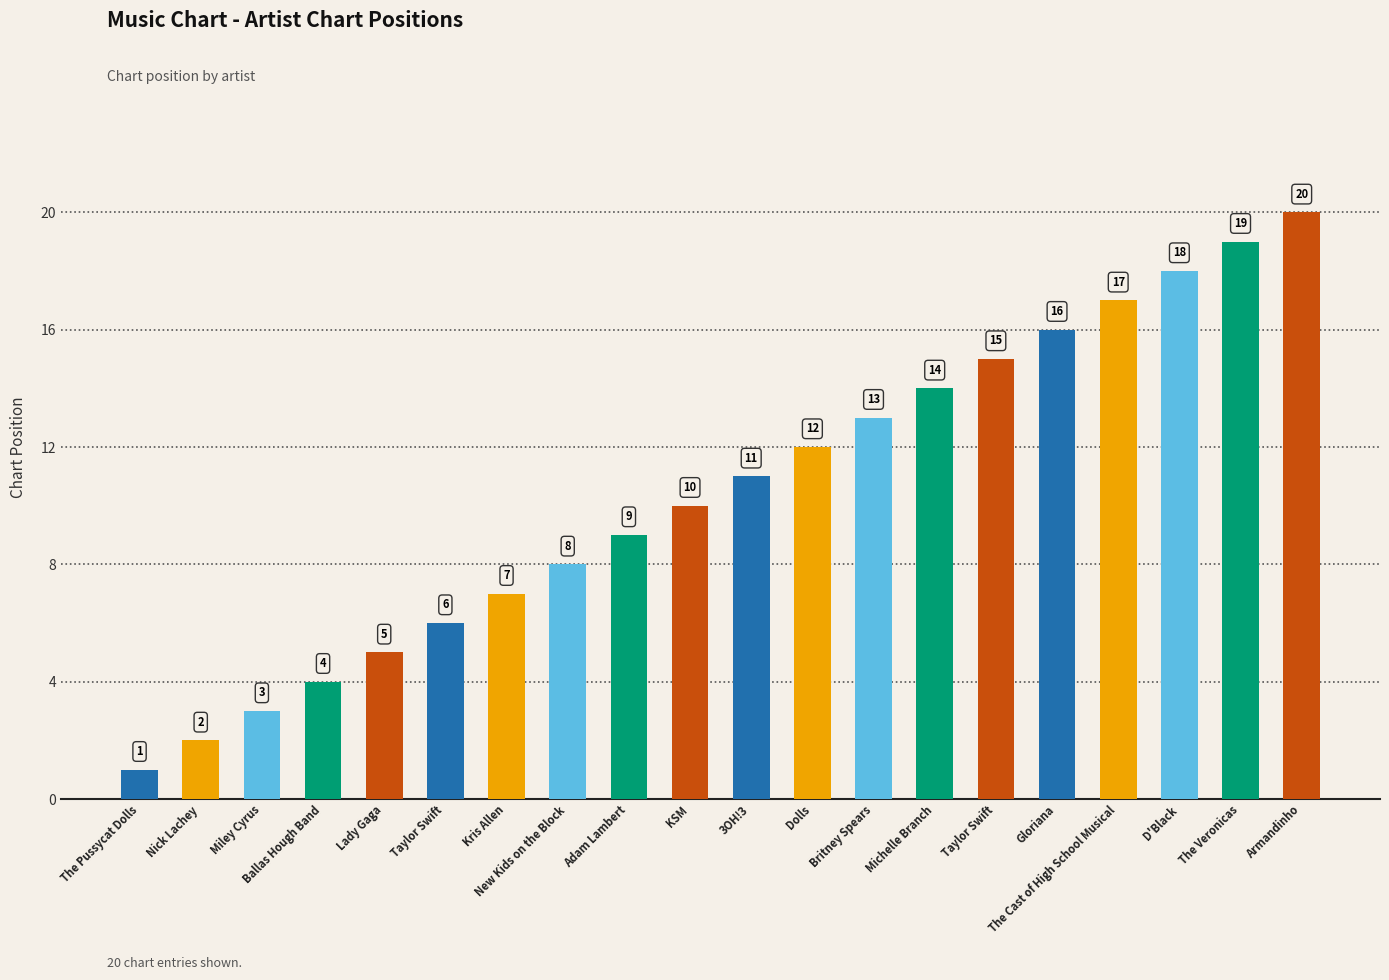

True or false: the data shows 2 at Taylor Swift.

False